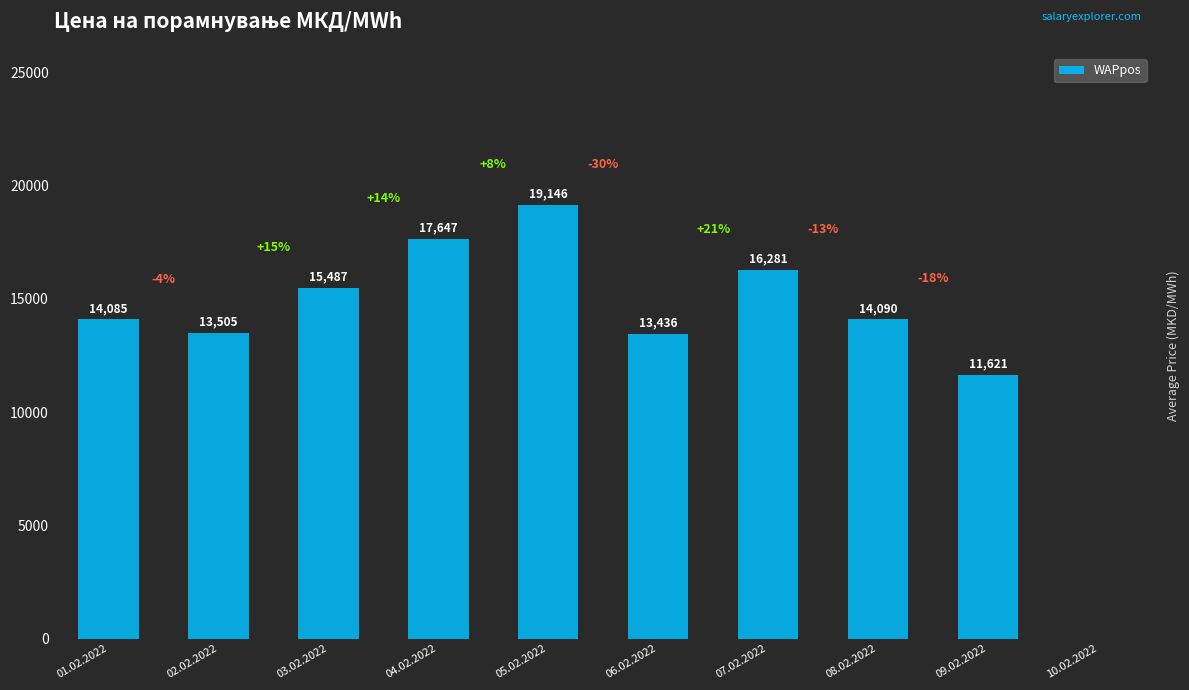

The value at 07.02.2022 is 16281.3. True or false?

True